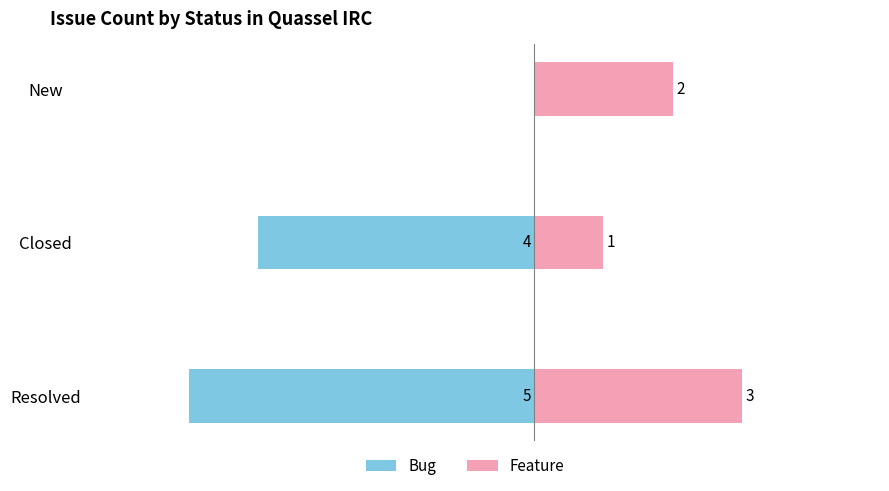

How many bars are there in each group?

2